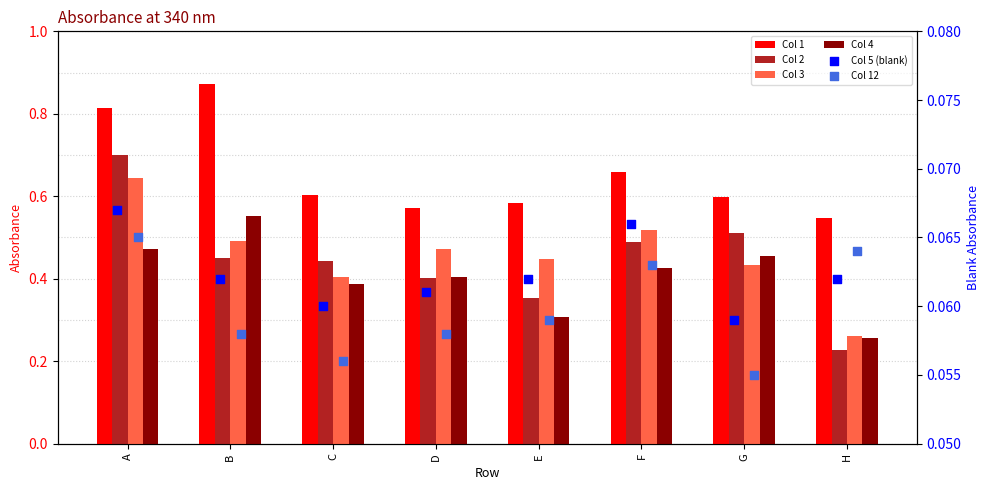

Which series has the largest total across all categories?

Col 1